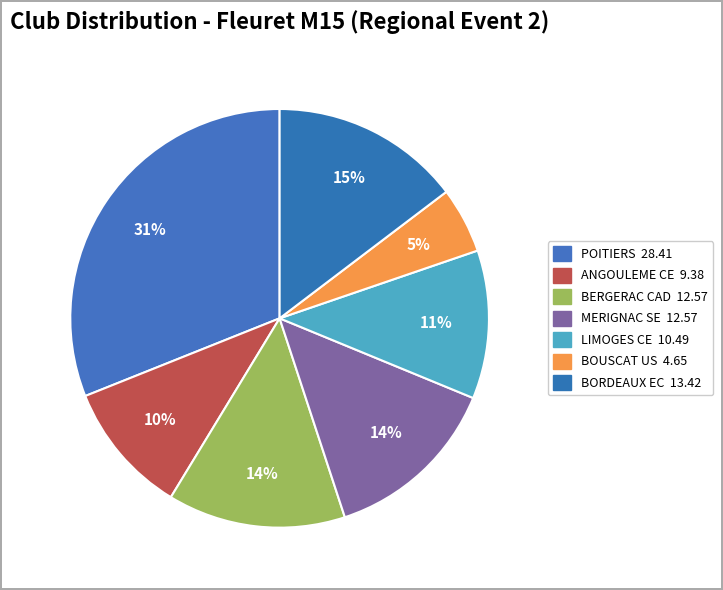

Does BOUSCAT US account for over 50% of the chart?

No